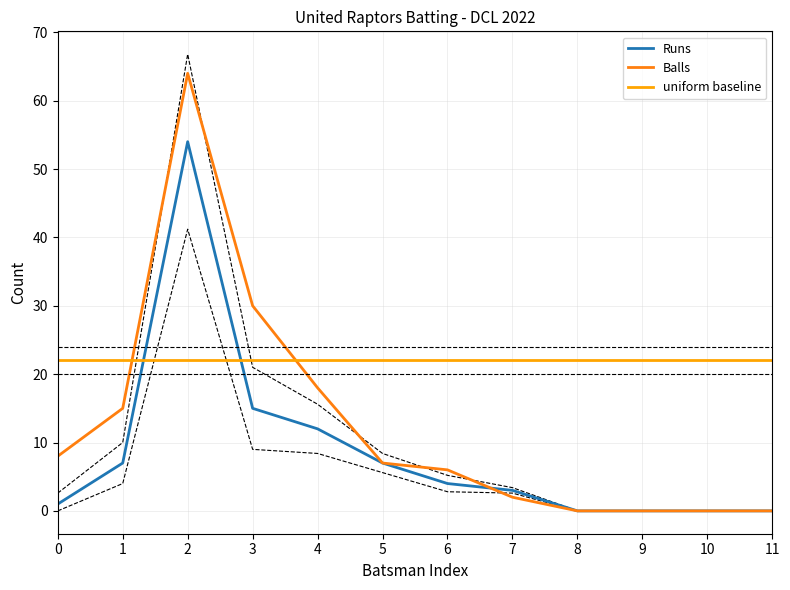

Is it true that Runs equals 4 at 6?

True